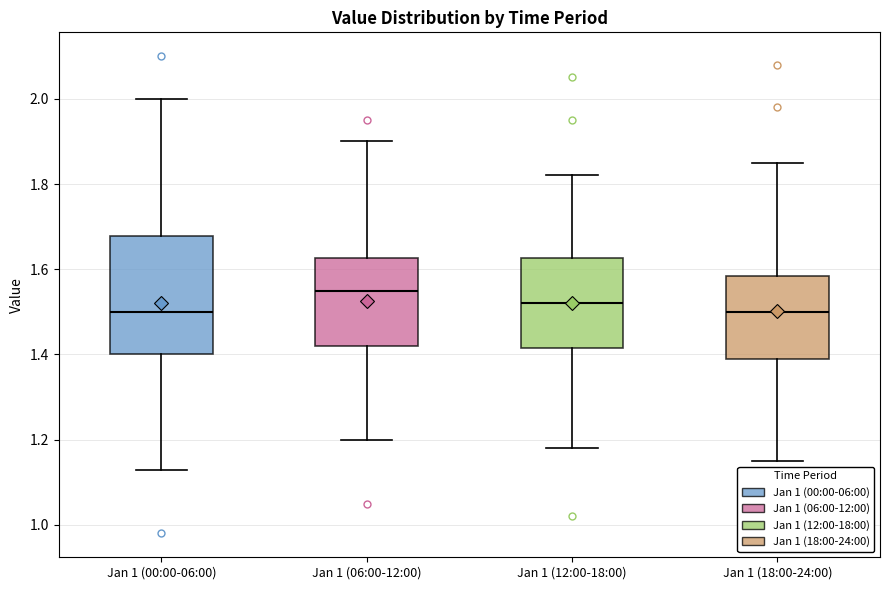

Which box is the tallest, from its lower edge to its upper edge?

Jan 1 (00:00-06:00)